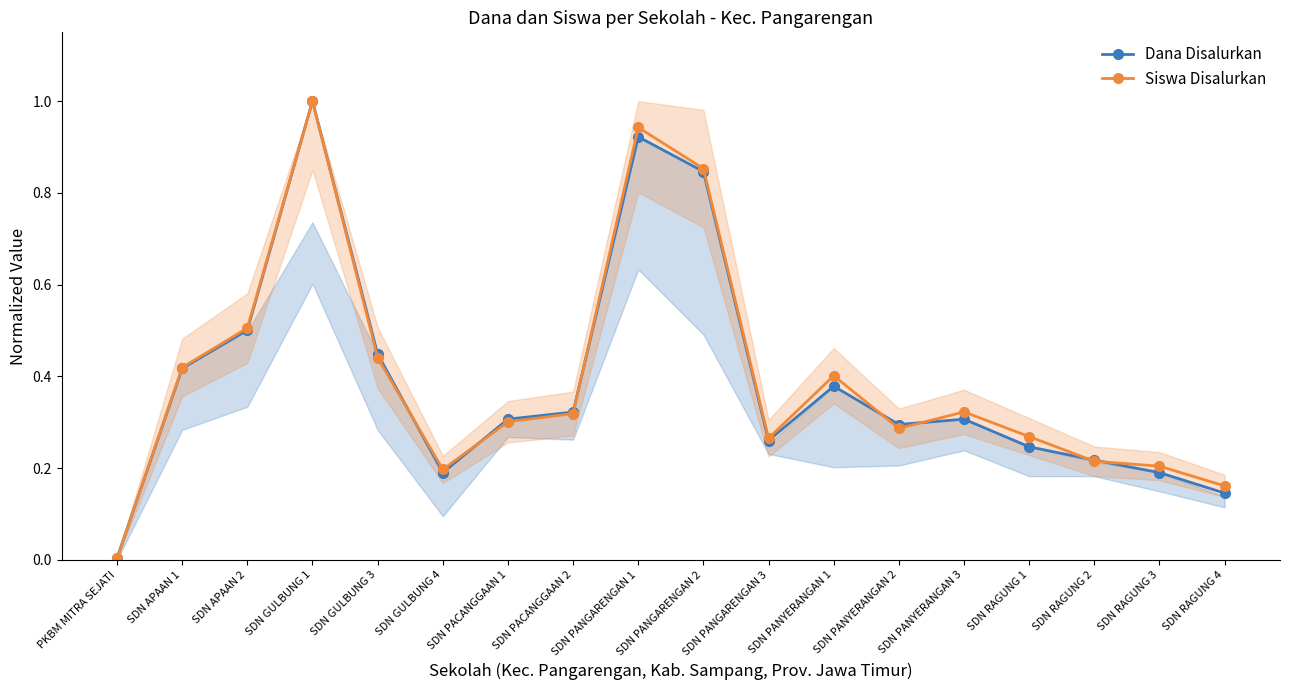

What position from the right is SDN PANYERANGAN 3?

5